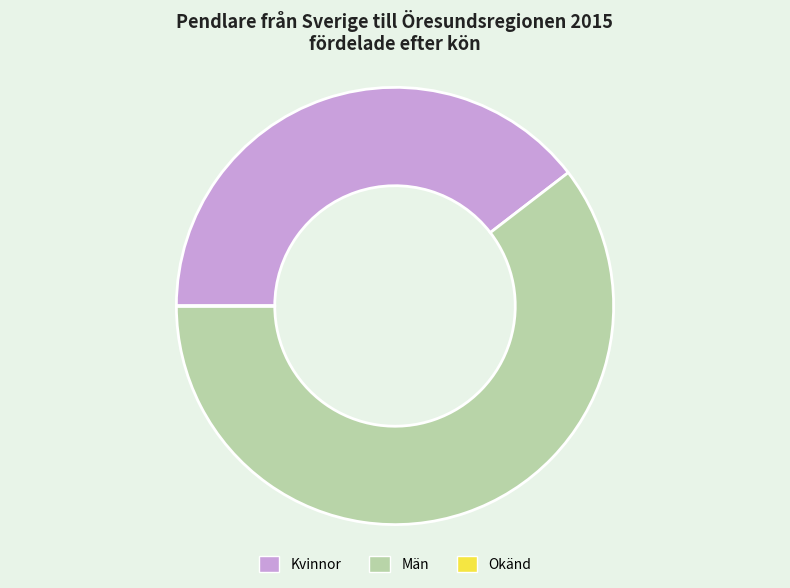

Approximately how many times larger is the value at Män compared to Kvinnor?

1.5